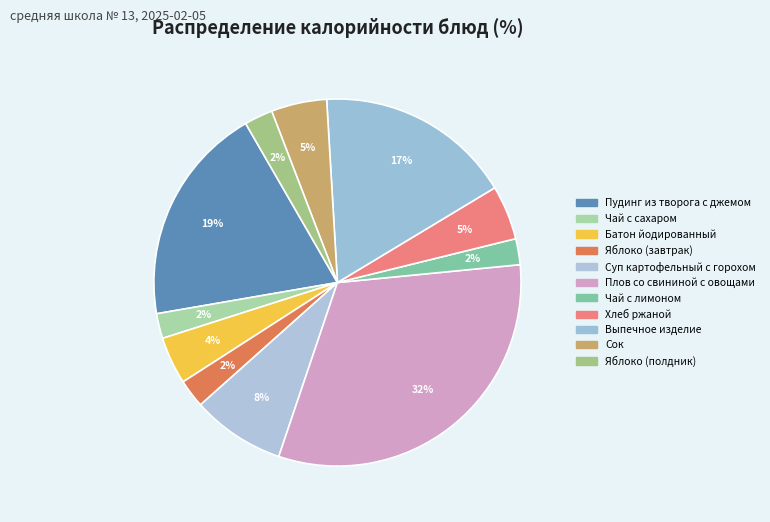

How many segments does this pie chart have?

11